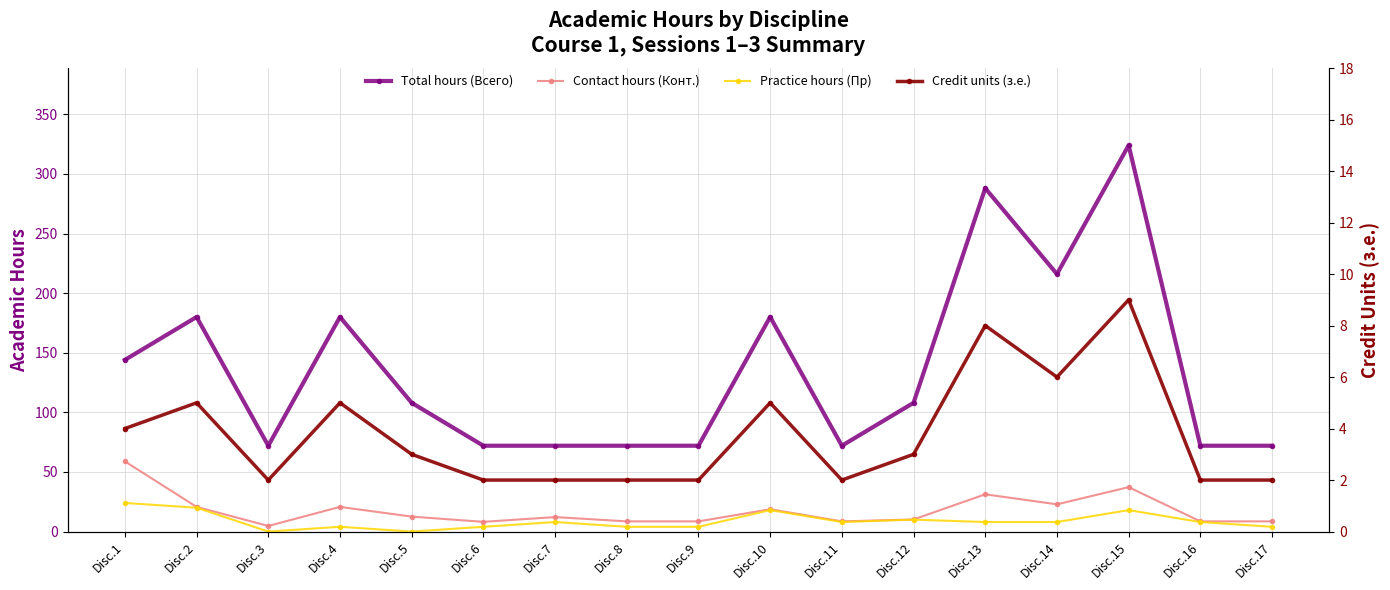

At how many categories does at least one series exceed 280?

2